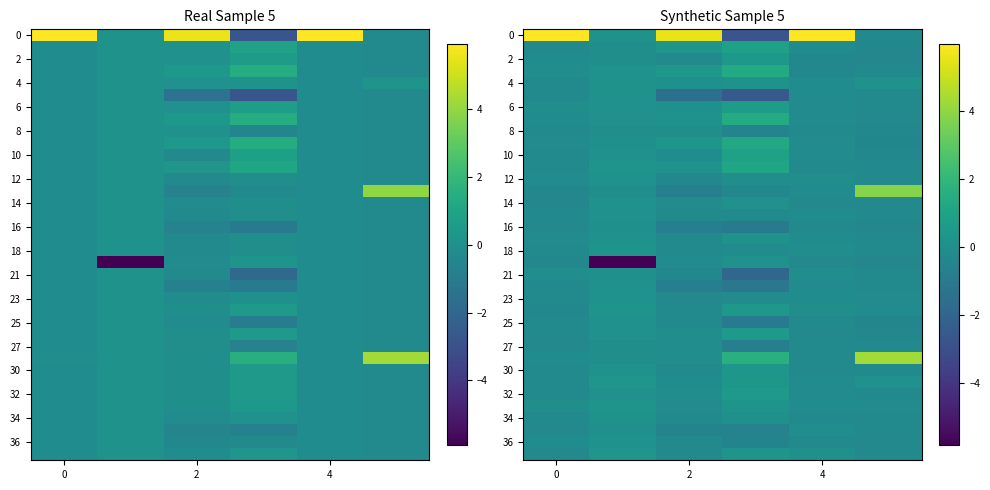

Which series has the largest total across all categories?

row_0